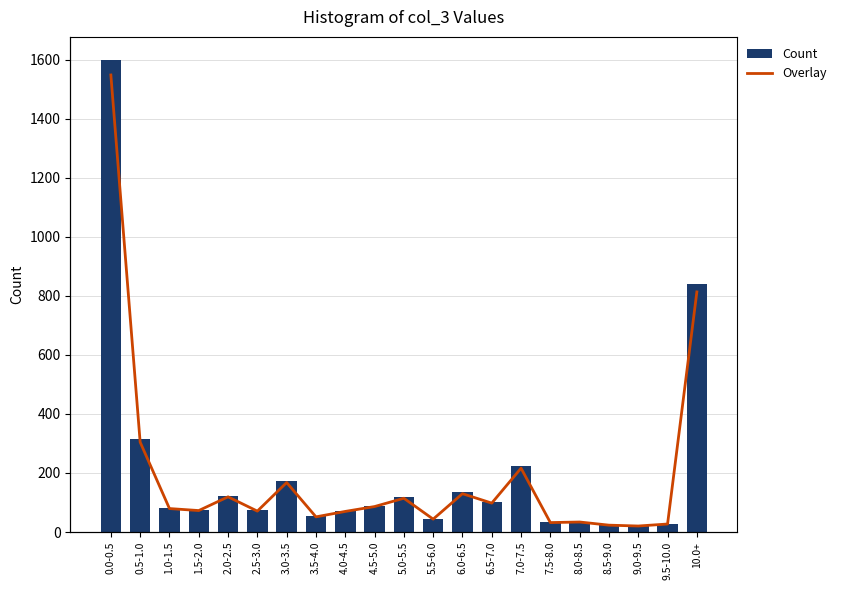

Rank the series by their maximum value, from highest to lowest.

Count, Overlay